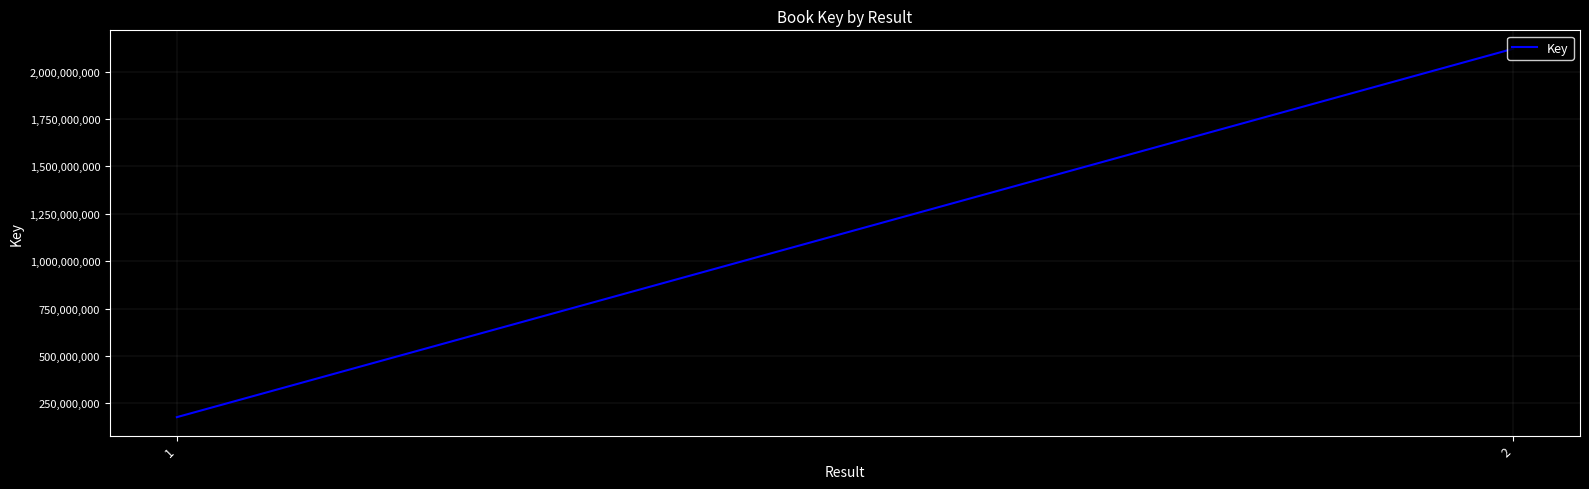

What is the minimum value shown in the chart?

177718171